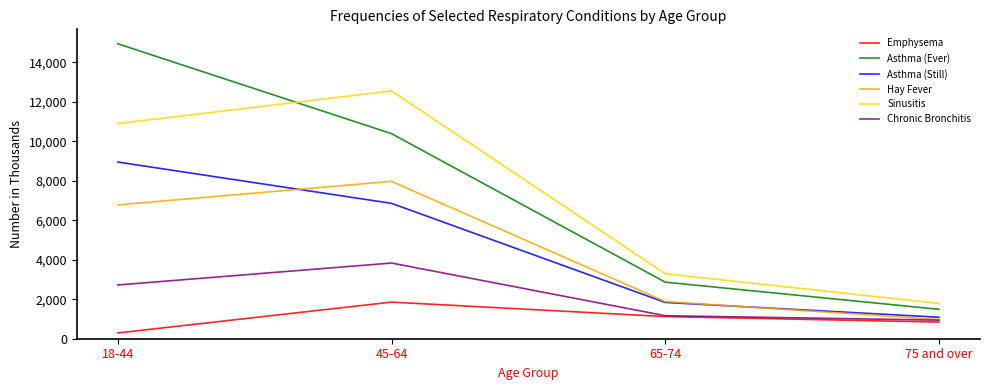

At which label does Sinusitis reach its peak?

45-64